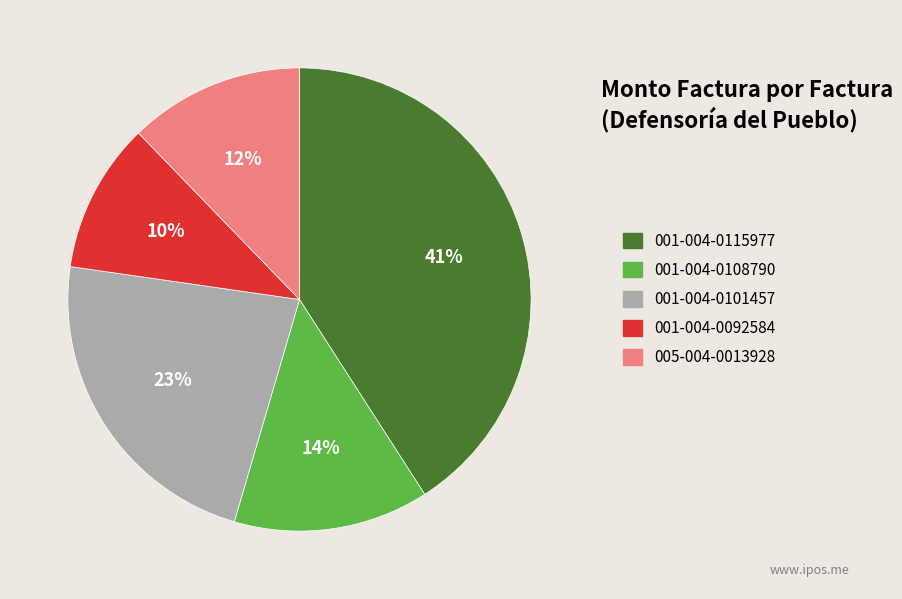

Does 001-004-0101457 account for over 50% of the chart?

No